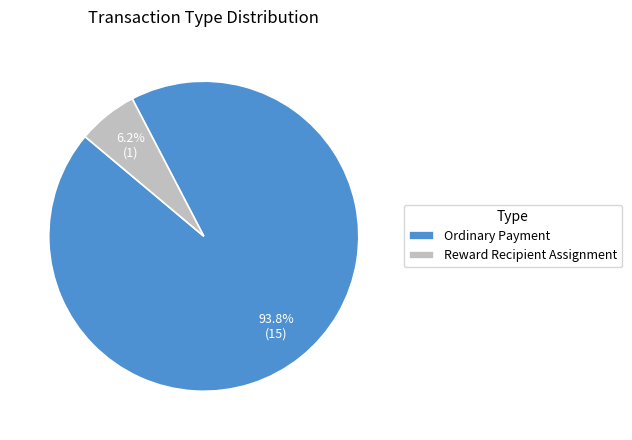

To the nearest percent, what is the difference between the largest and smallest slice percentages?

87%